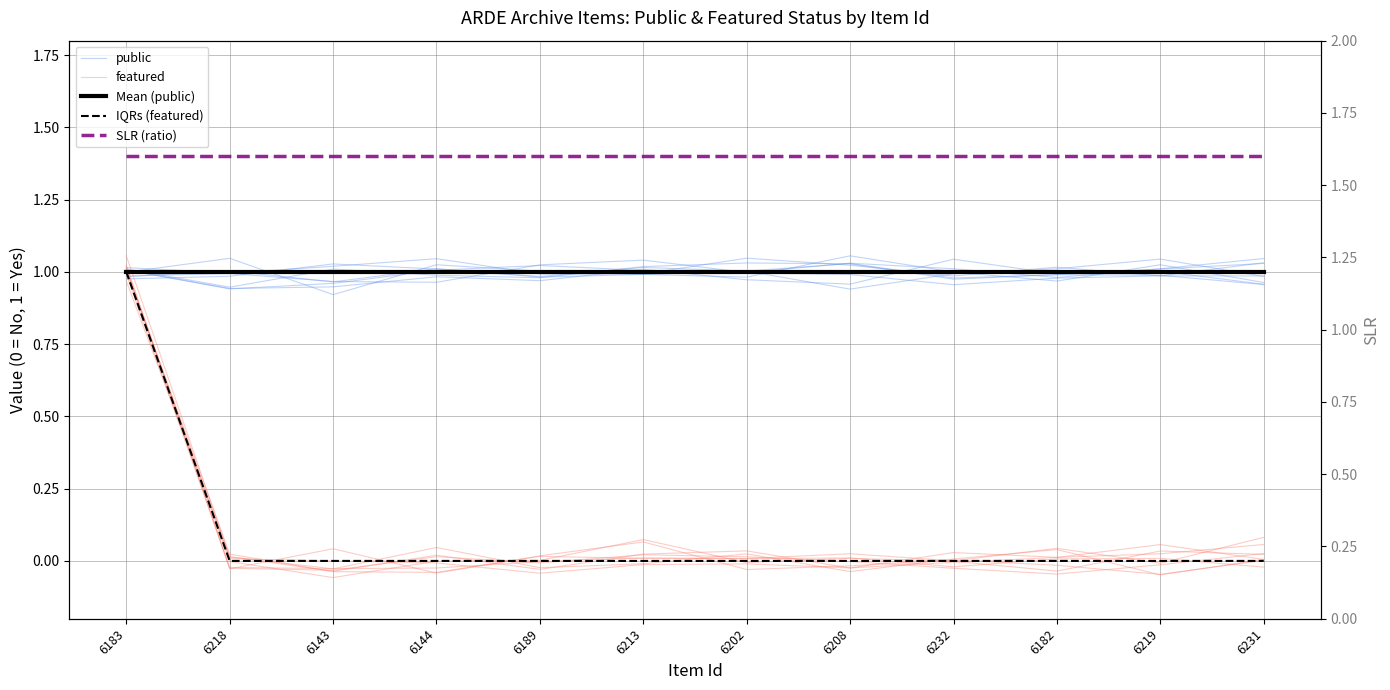

Reading right to left, transcribe all the data shown in this chart.

public: 6231=1.0	6219=1.0	6182=1.0	6232=1.0	6208=1.0	6202=1.0	6213=1.0	6189=1.0	6144=1.0	6143=1.0	6218=1.0	6183=1.0
featured: 6231=0.0	6219=0.1	6182=0.0	6232=-0.0	6208=-0.0	6202=-0.0	6213=-0.0	6189=-0.0	6144=-0.0	6143=0.0	6218=0.0	6183=1.0
Mean (public): 6231=1.0	6219=1.0	6182=1.0	6232=1.0	6208=1.0	6202=1.0	6213=1.0	6189=1.0	6144=1.0	6143=1.0	6218=1.0	6183=1.0
IQRs (featured): 6231=0.0	6219=0.0	6182=0.0	6232=0.0	6208=0.0	6202=0.0	6213=0.0	6189=0.0	6144=0.0	6143=0.0	6218=0.0	6183=1.0
SLR (ratio): 6231=1.6	6219=1.6	6182=1.6	6232=1.6	6208=1.6	6202=1.6	6213=1.6	6189=1.6	6144=1.6	6143=1.6	6218=1.6	6183=1.6